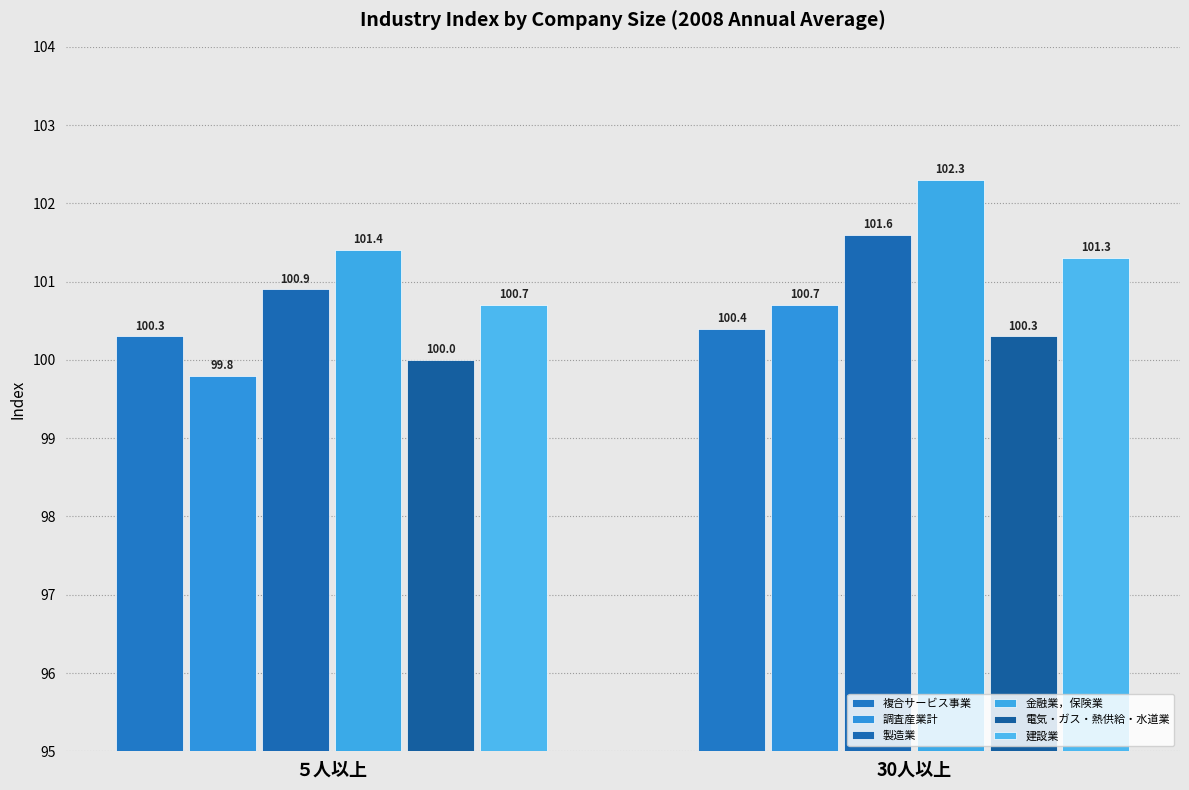

Reading left to right, transcribe all the data shown in this chart.

複合サービス事業: ５人以上=100.3	30人以上=100.4
調査産業計: ５人以上=99.8	30人以上=100.7
製造業: ５人以上=100.9	30人以上=101.6
金融業，保険業: ５人以上=101.4	30人以上=102.3
電気・ガス・熱供給・水道業: ５人以上=100.0	30人以上=100.3
建設業: ５人以上=100.7	30人以上=101.3